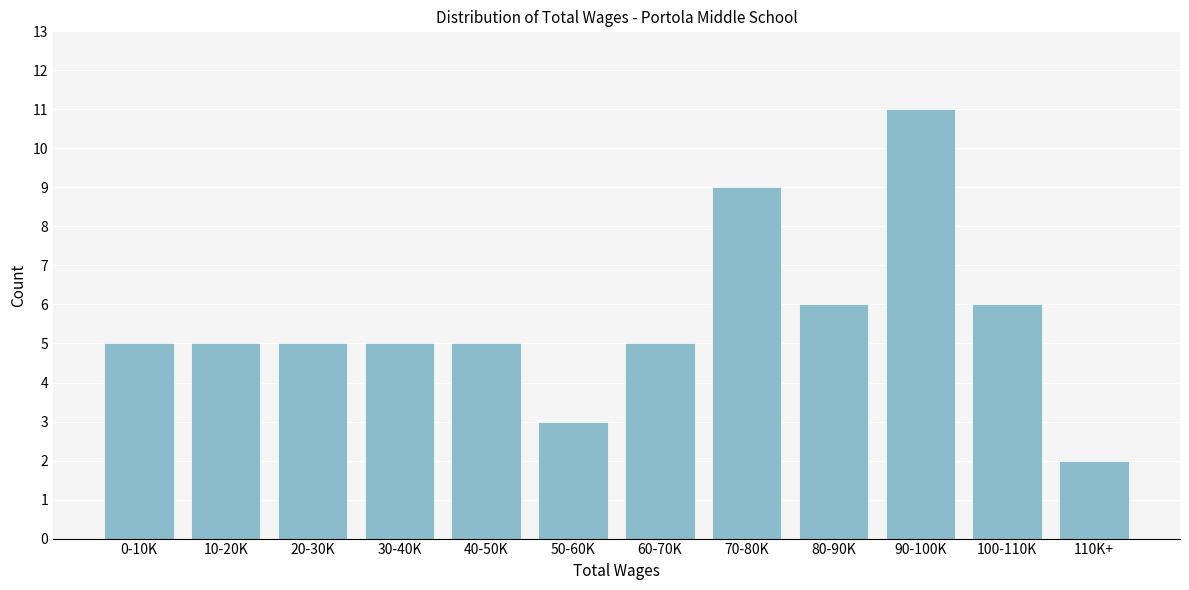

Reading left to right, extract all data points from this chart.

5	5	5	5	5	3	5	9	6	11	6	2